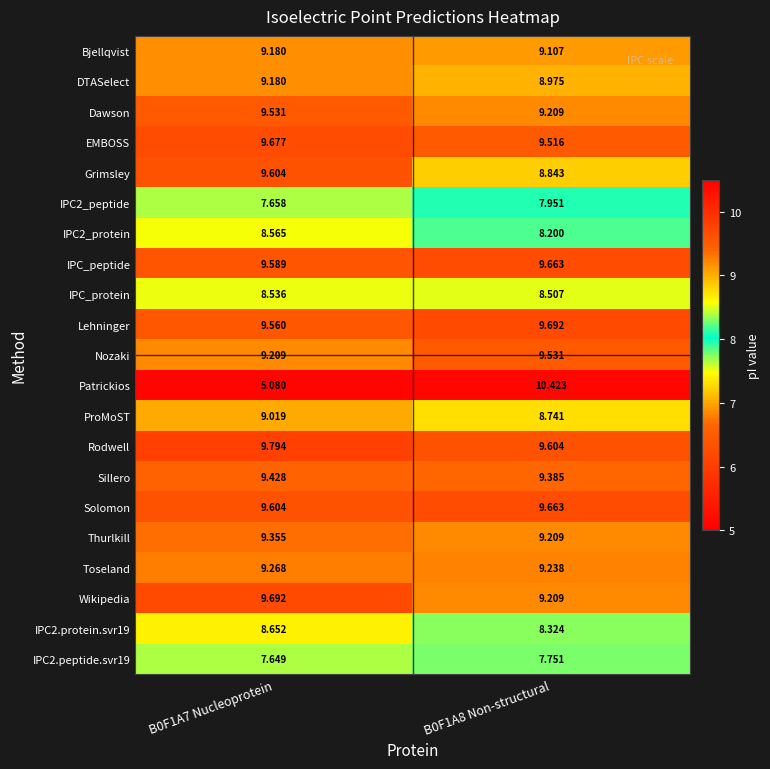

Is the value of Lehninger at B0F1A8 Non-structural greater than the value of IPC2.peptide.svr19 at B0F1A8 Non-structural?

Yes